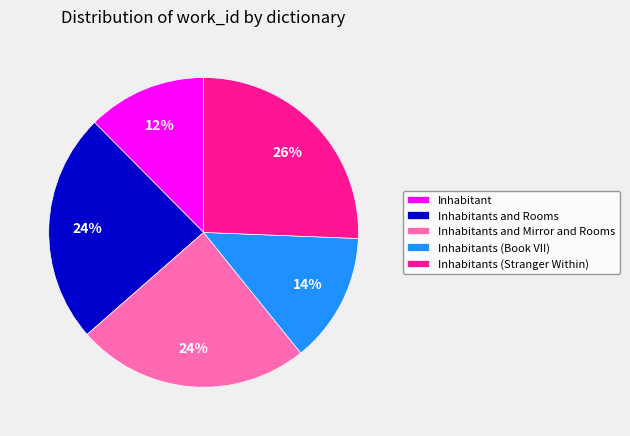

The Inhabitants (Book VII) slice represents 27% of the pie. True or false?

False